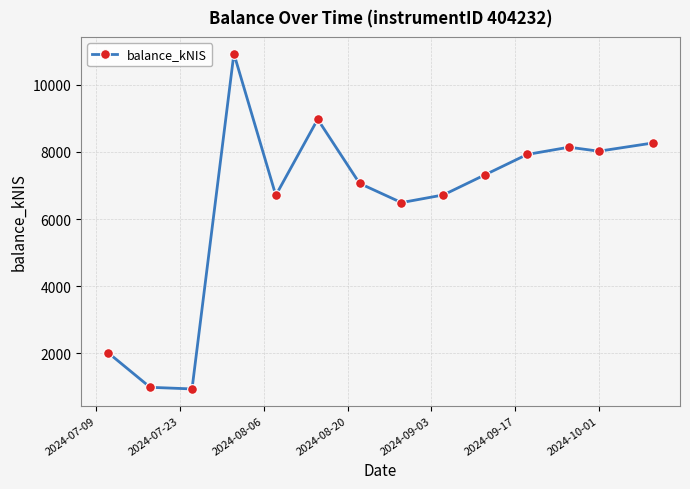

What is the maximum value shown in the chart?

10928.4